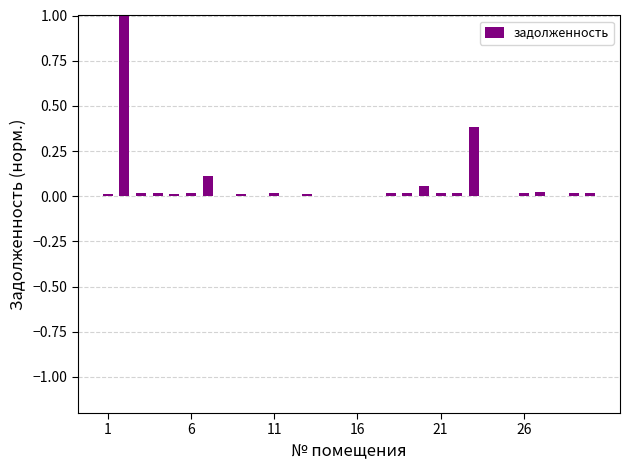

What is the sum of all values?

1.8